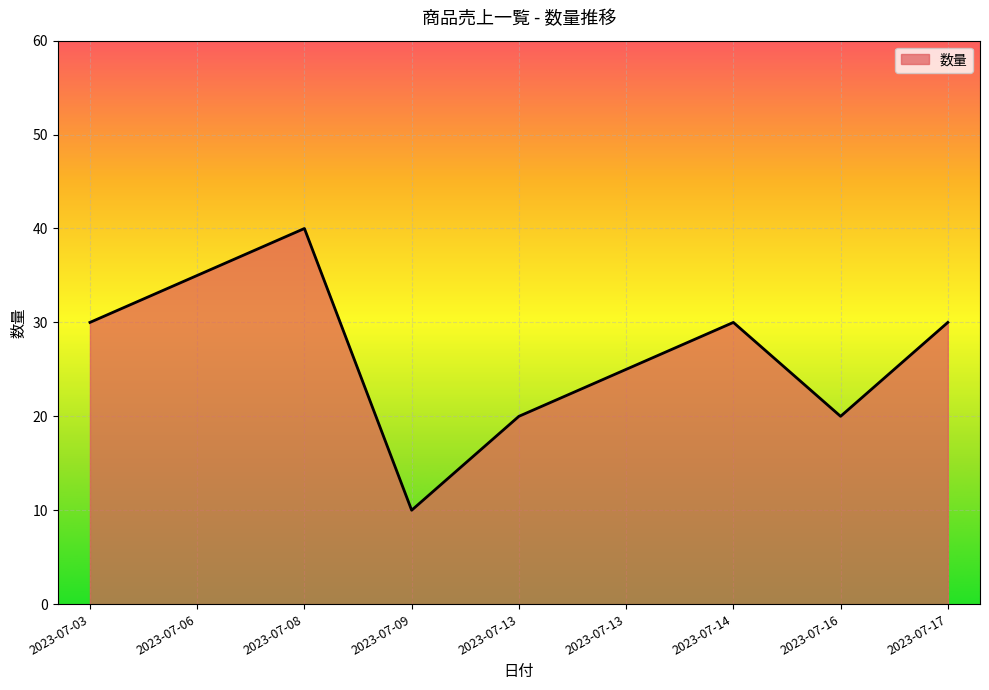

How many lines are shown in the chart?

1